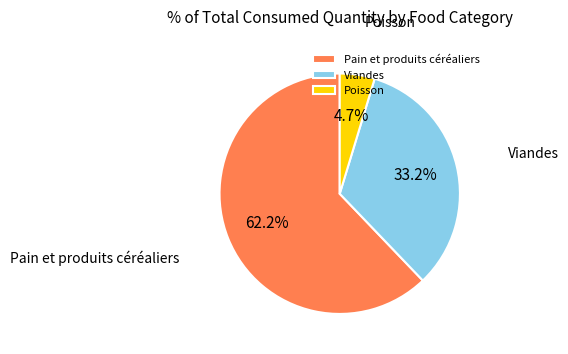

Which category has the biggest portion of the pie?

Pain et produits céréaliers